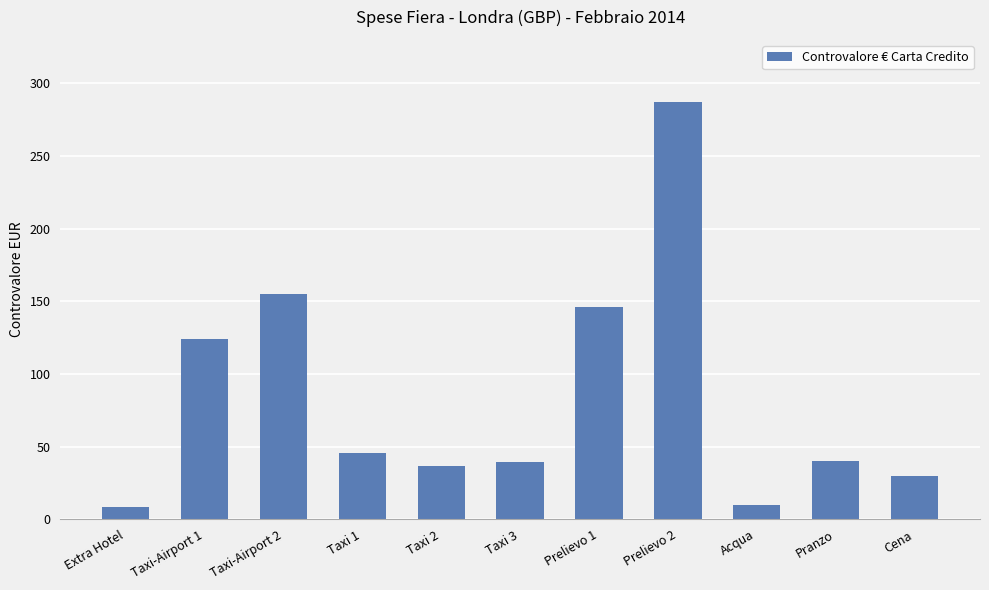

How many bars are there in total?

11